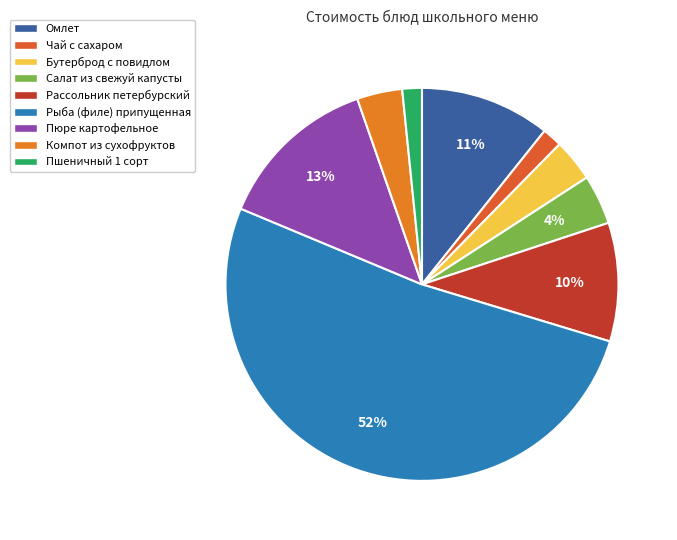

To the nearest percent, what percentage of the pie is Пюре картофельное?

13%